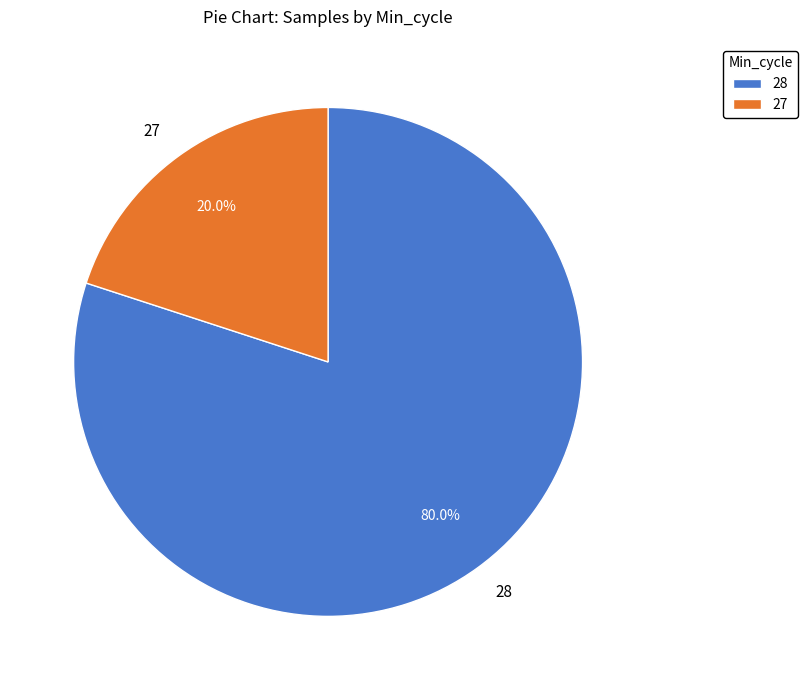

How much of the chart is everything except 28?

20.0%